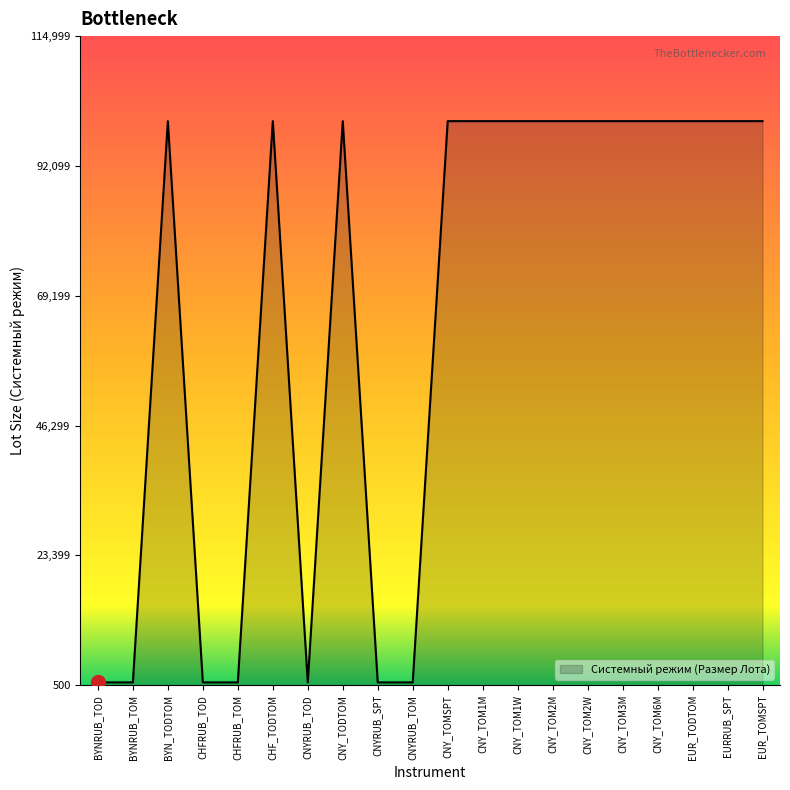

Reading right to left, what are all the values shown in this chart?

100000	100000	100000	100000	100000	100000	100000	100000	100000	100000	1000	1000	100000	1000	100000	1000	1000	100000	1000	1000